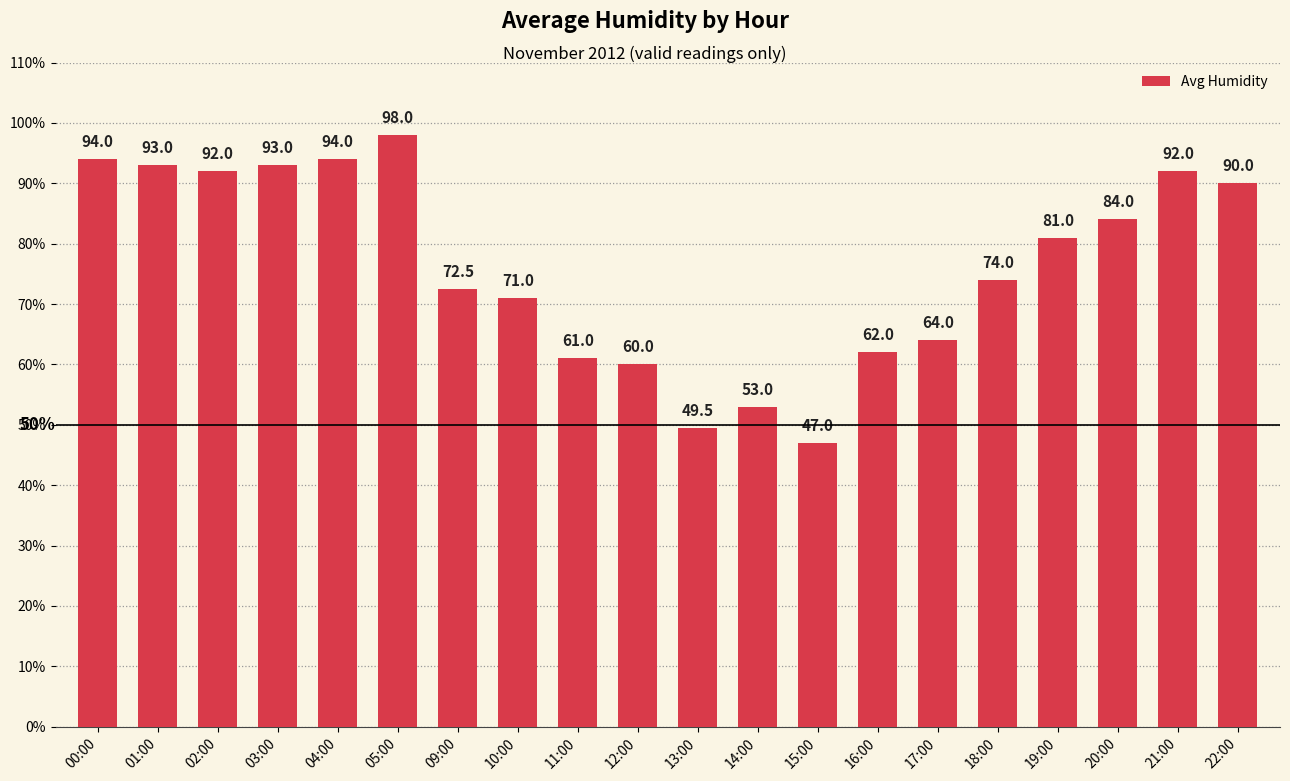

Which has a higher value, 19:00 or 22:00?

22:00